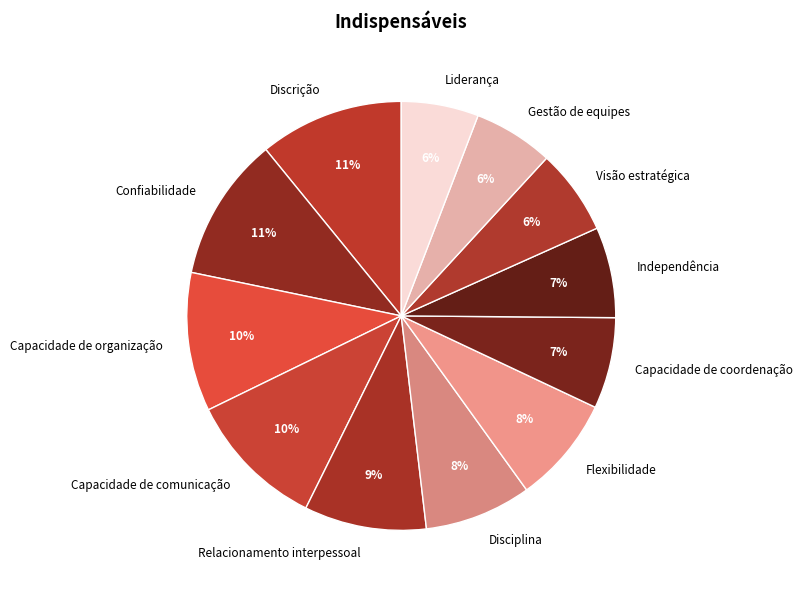

To the nearest percent, what is the combined percentage of Capacidade de coordenação and Visão estratégica?

13%